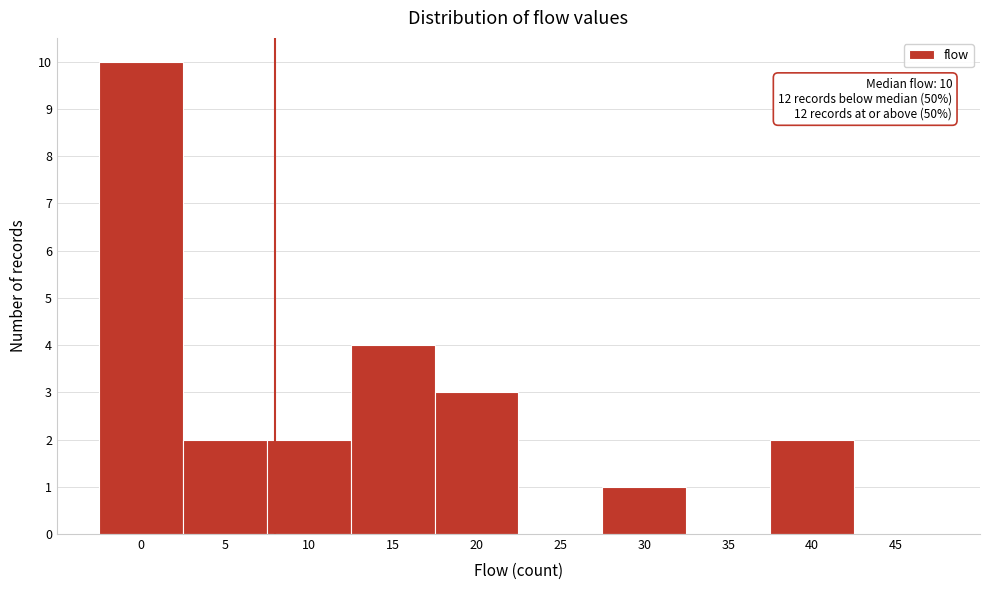

Reading left to right, transcribe all the data shown in this chart.

0=10	5=2	10=2	15=4	20=3	25=0	30=1	35=0	40=2	45=0